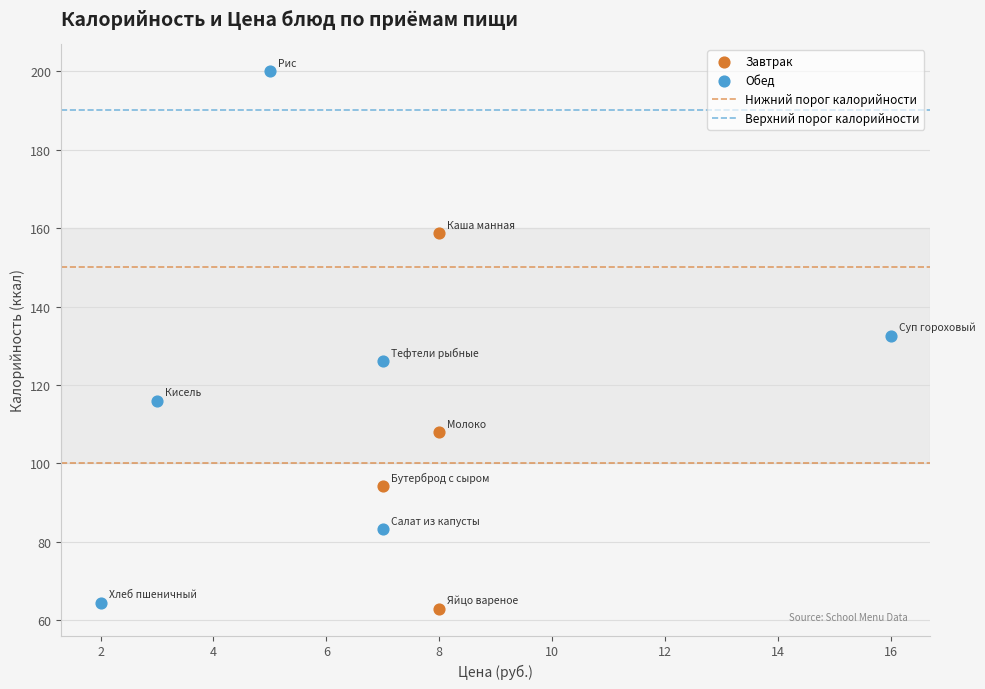

Which series contains the highest Y value?

Обед